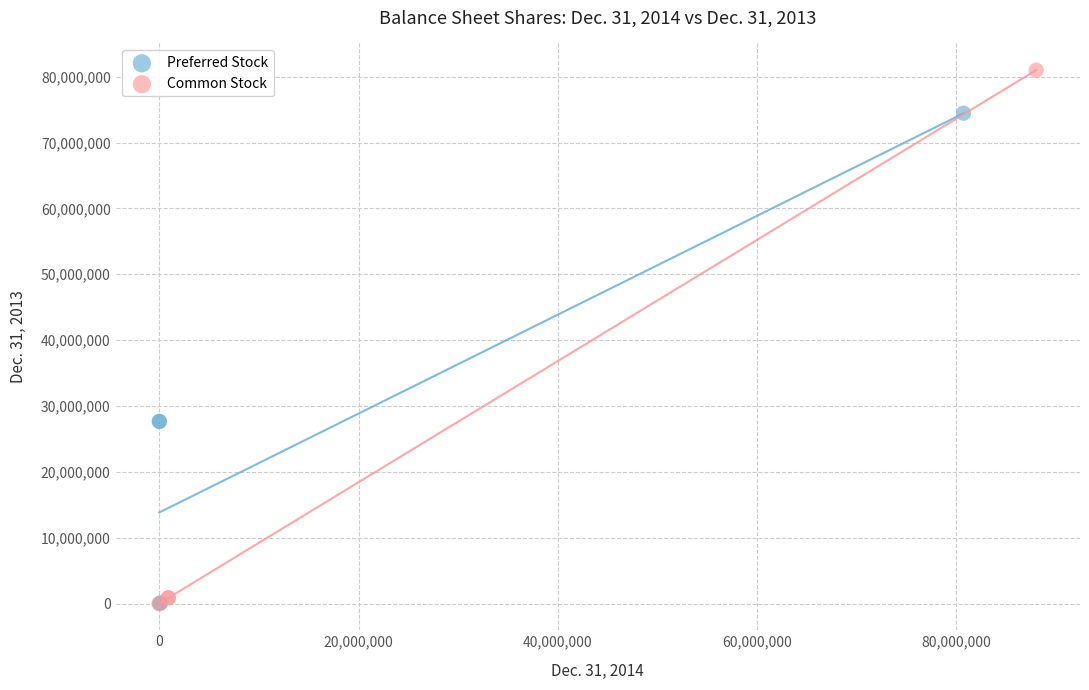

Which series reaches the maximum Y coordinate?

Common Stock